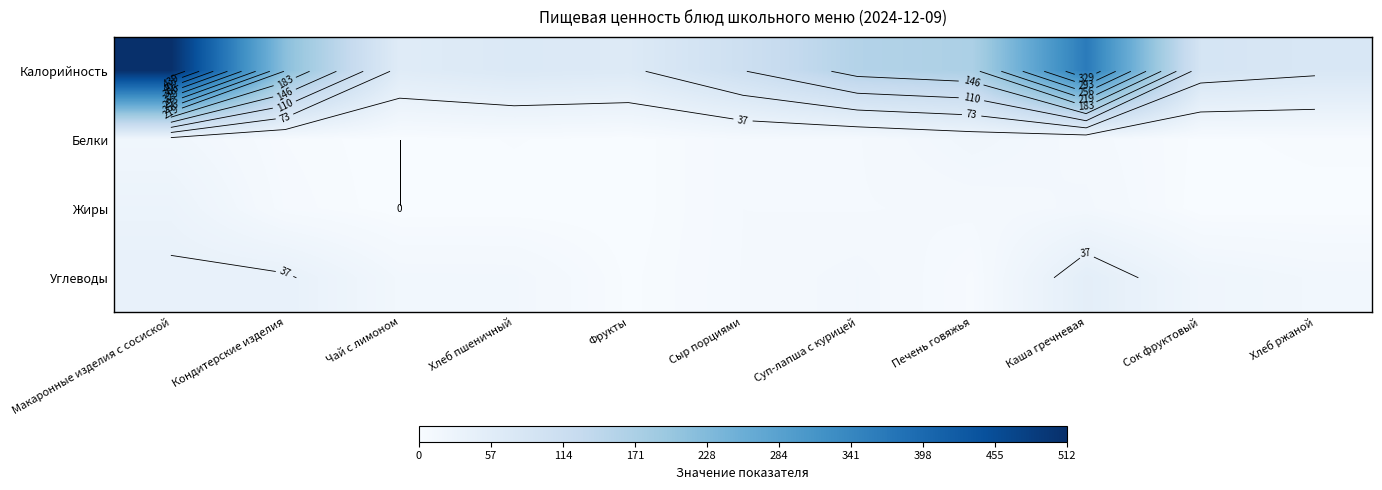

What is the total value across all series at Печень говяжья?

199.6